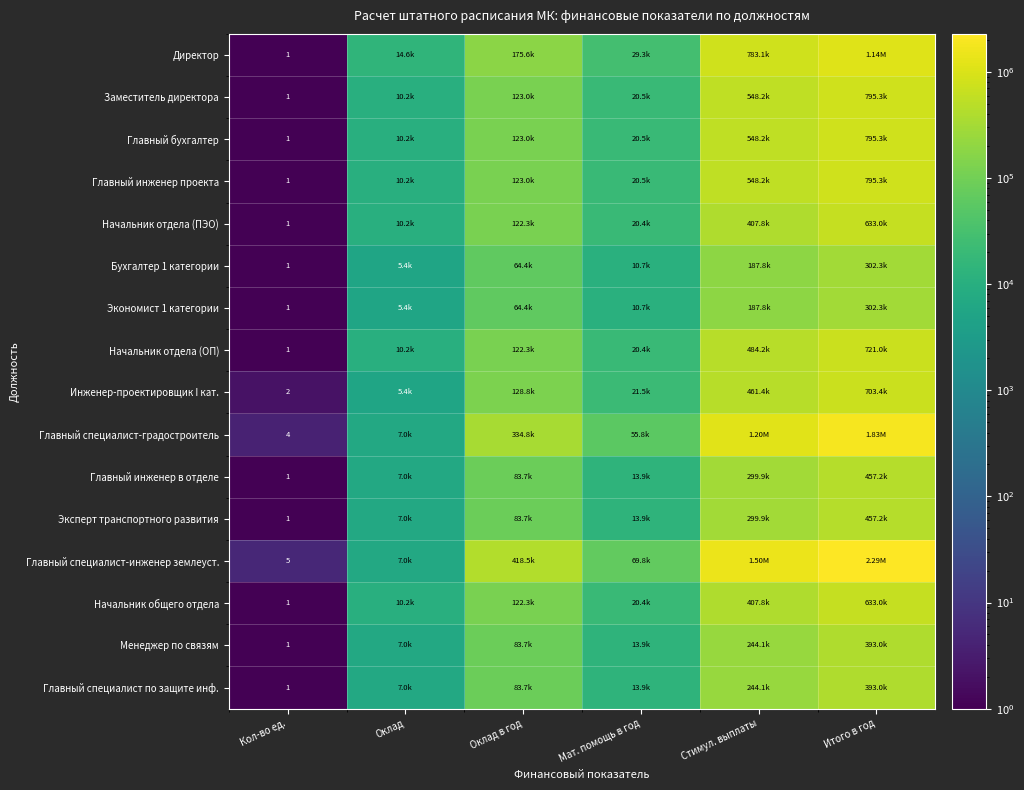

What is the smallest value displayed?

1.0